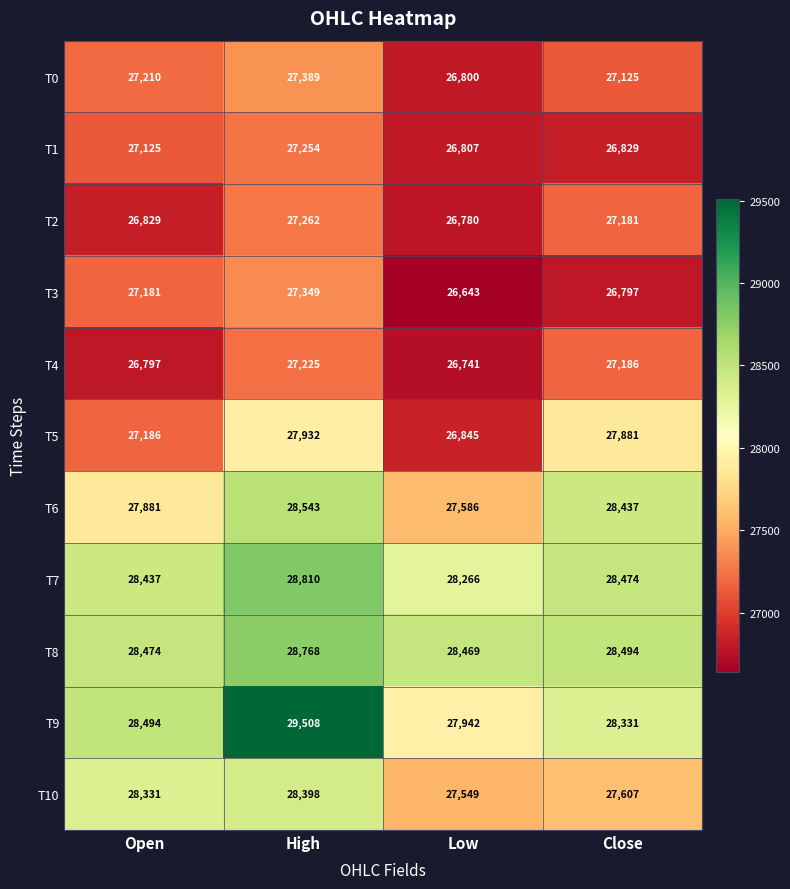

Which series changed the most between High and Low?

T9